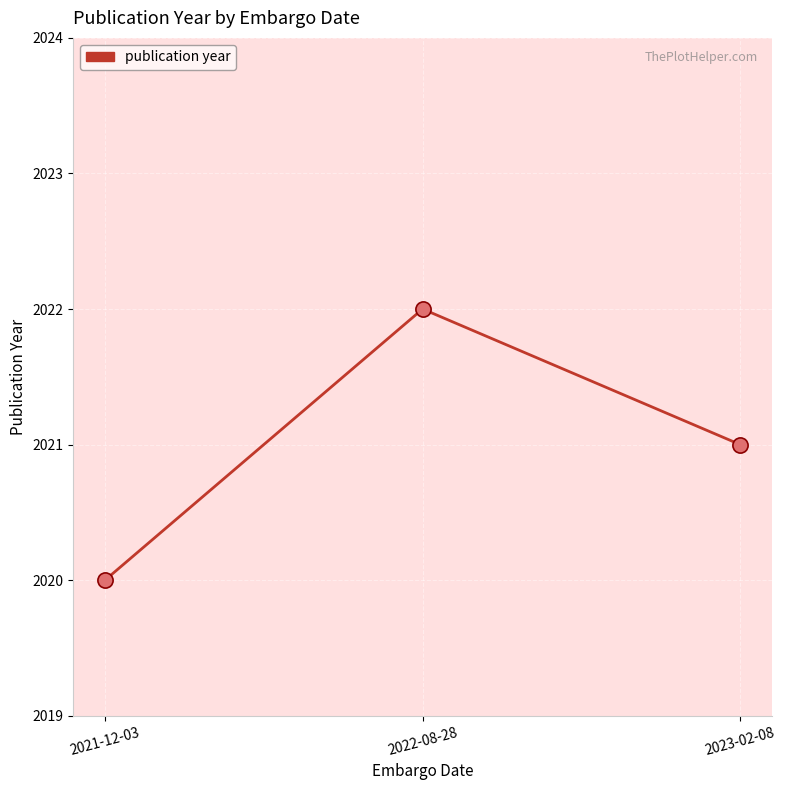

What is the change in value from 2022-08-28 to 2023-02-08?

-1